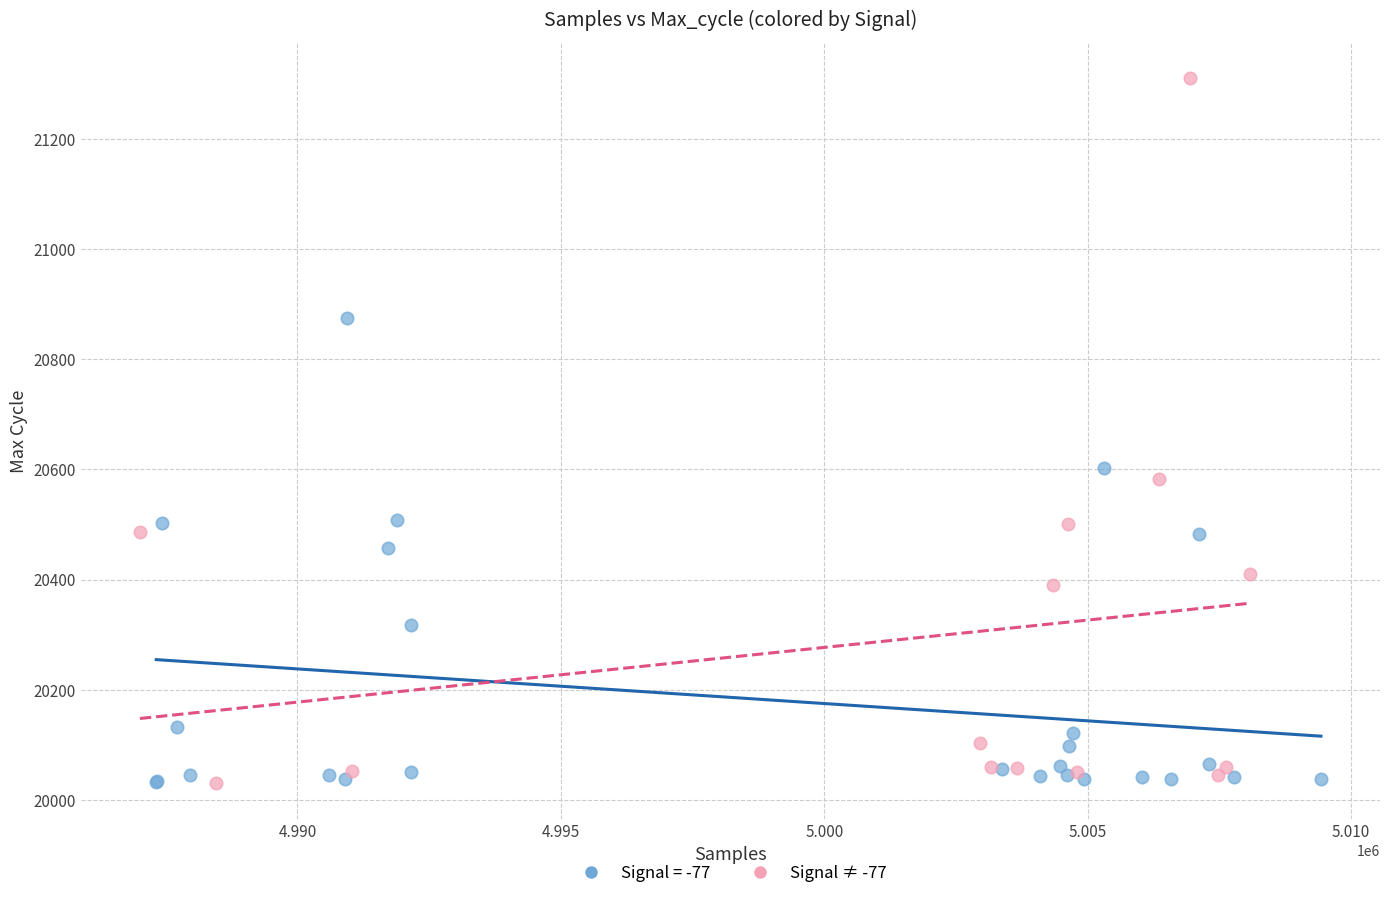

Which series reaches the maximum Y coordinate?

Signal ≠ -77